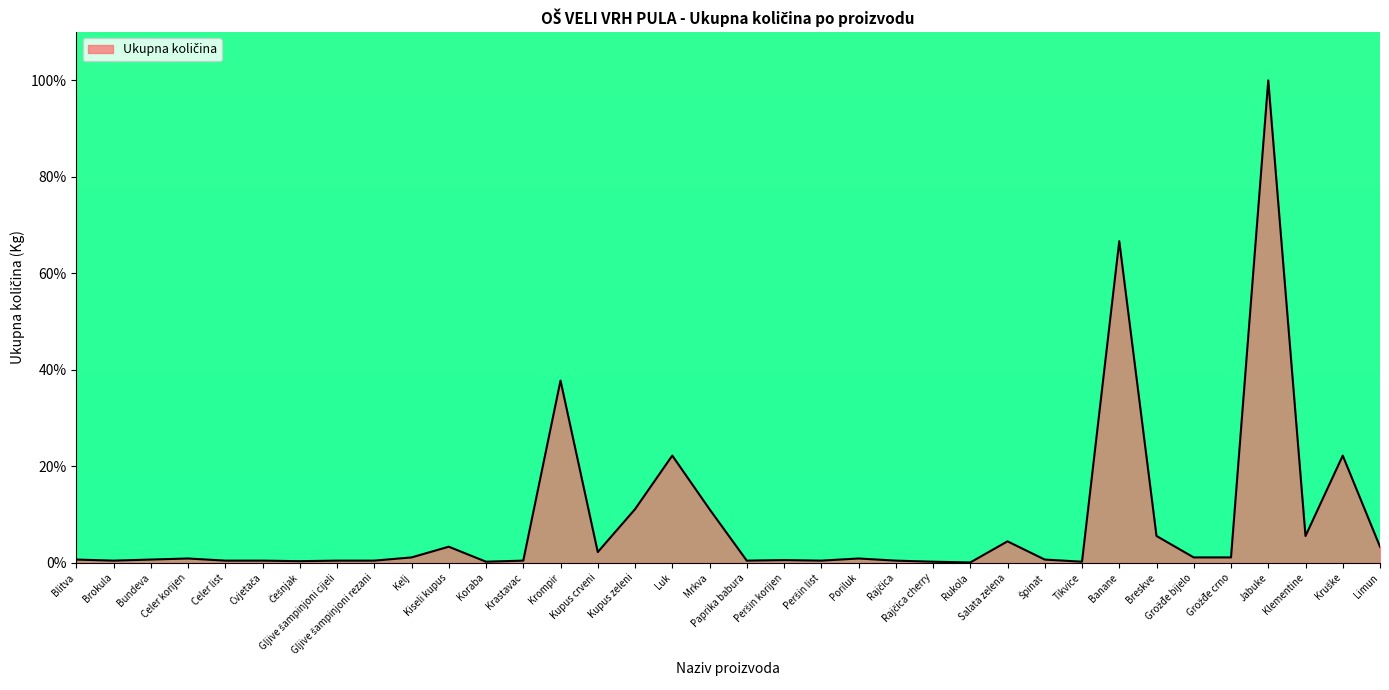

The value at Klementine is 1.8. True or false?

False